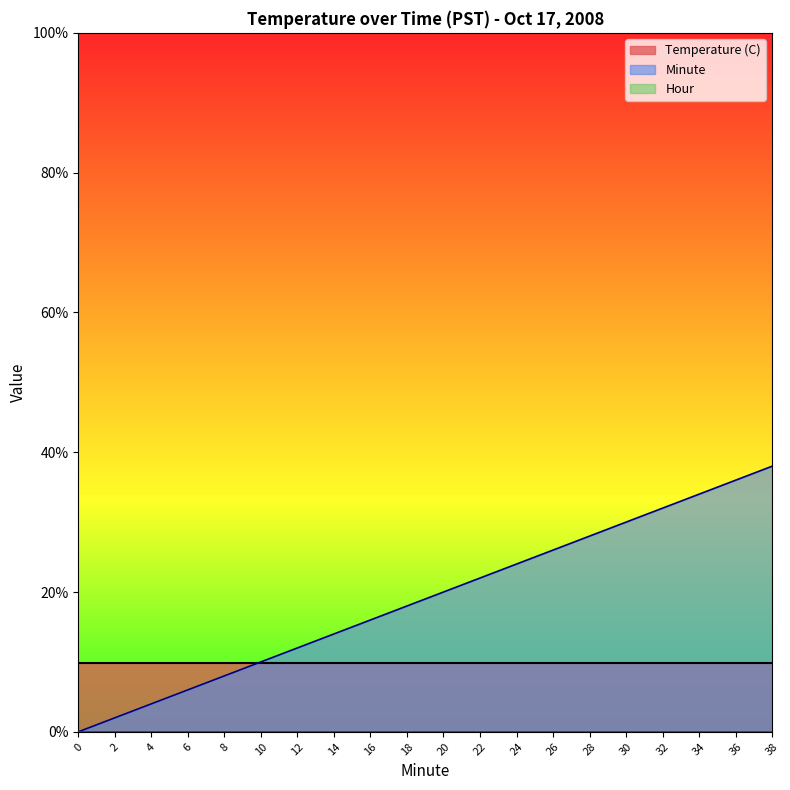

Does the chart have visible grid lines?

No